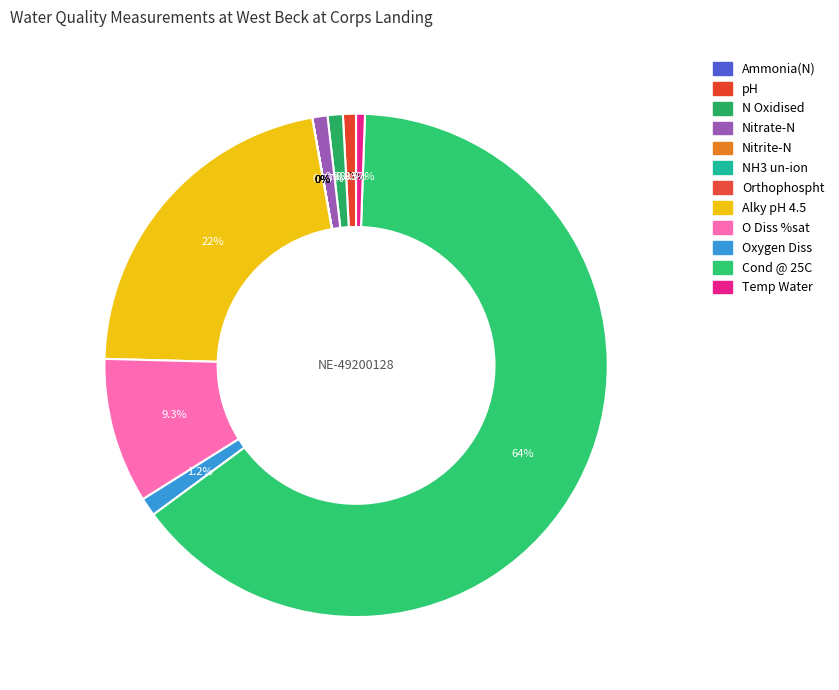

Does Cond @ 25C represent more than half of the total?

Yes